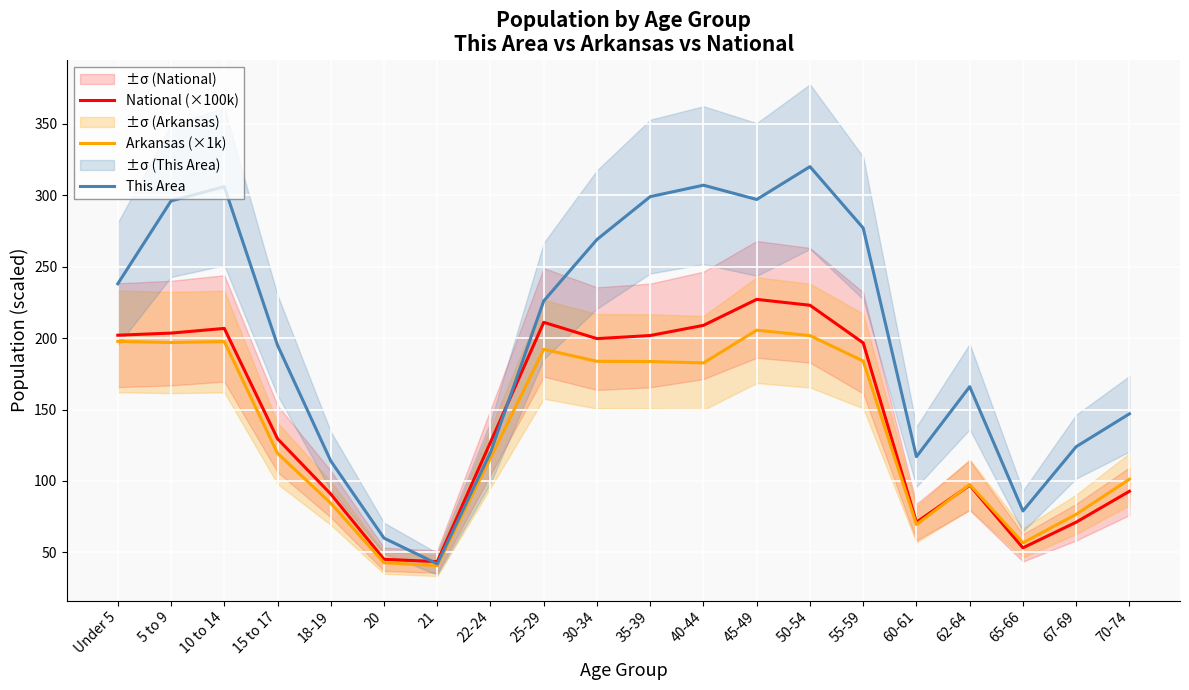

The This Area series shows 60.0 at 20. True or false?

True